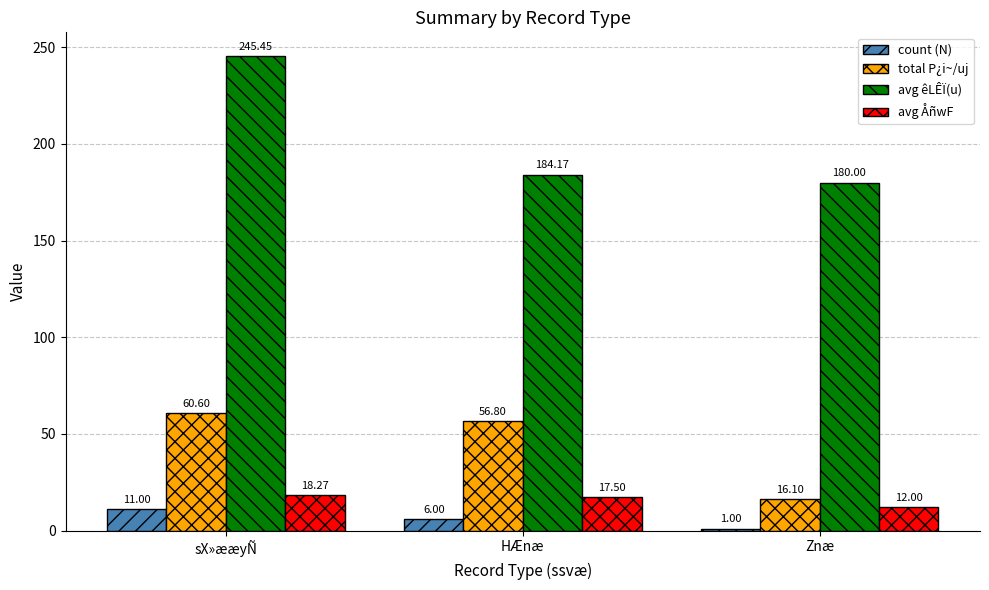

At which label does total P¿i~/uj first exceed 56?

sX»ææyÑ